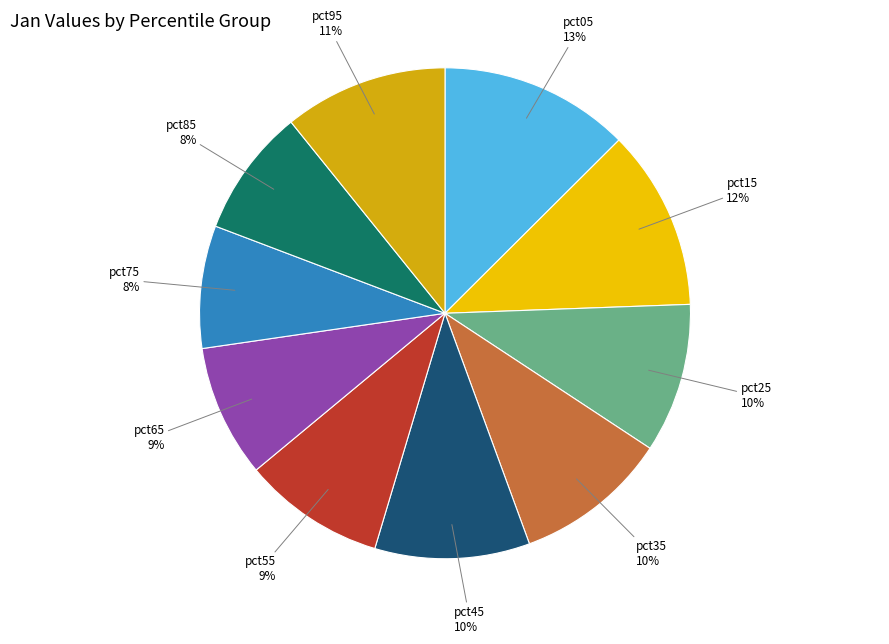

Count the number of slices in the pie.

10